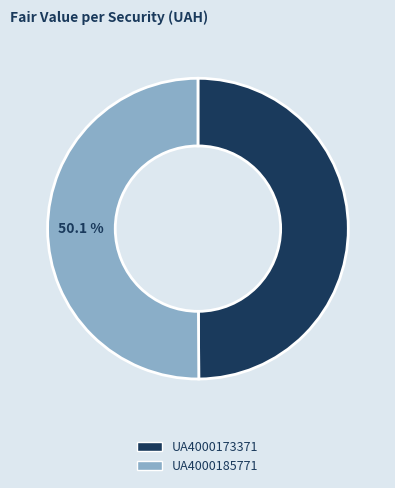

To the nearest percent, what portion does UA4000173371 represent?

50%